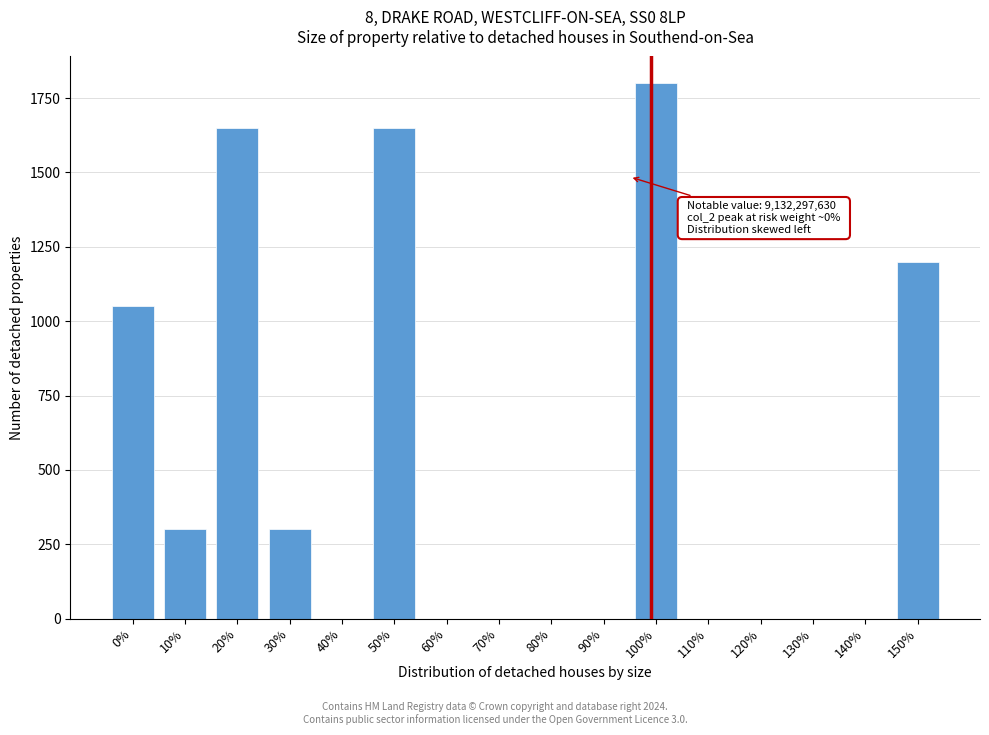

Reading left to right, transcribe all the data shown in this chart.

0%=1050	10%=300	20%=1650	30%=300	40%=0	50%=1650	60%=0	70%=0	80%=0	90%=0	100%=1800	110%=0	120%=0	130%=0	140%=0	150%=1200